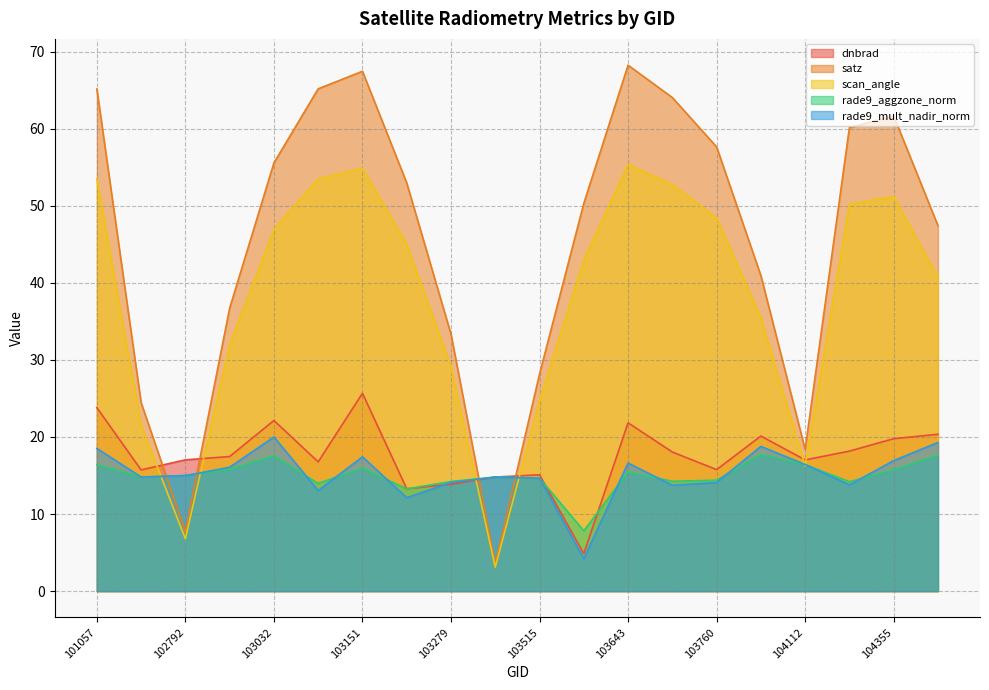

The value of dnbrad at 103634 is 6.5. True or false?

False